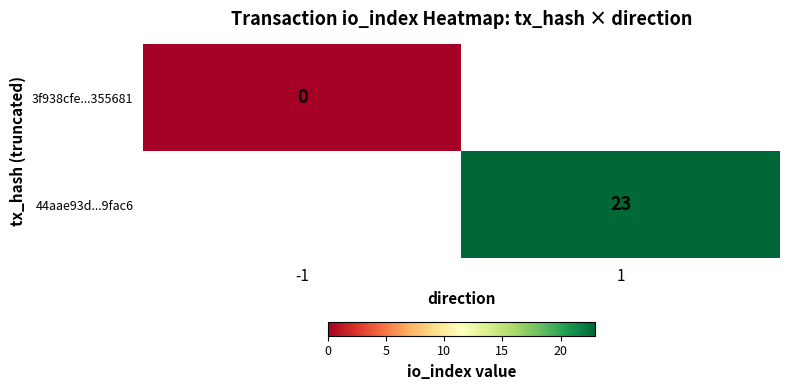

True or false: 44aae93d...9fac6 has a value of 23 at 1.

True